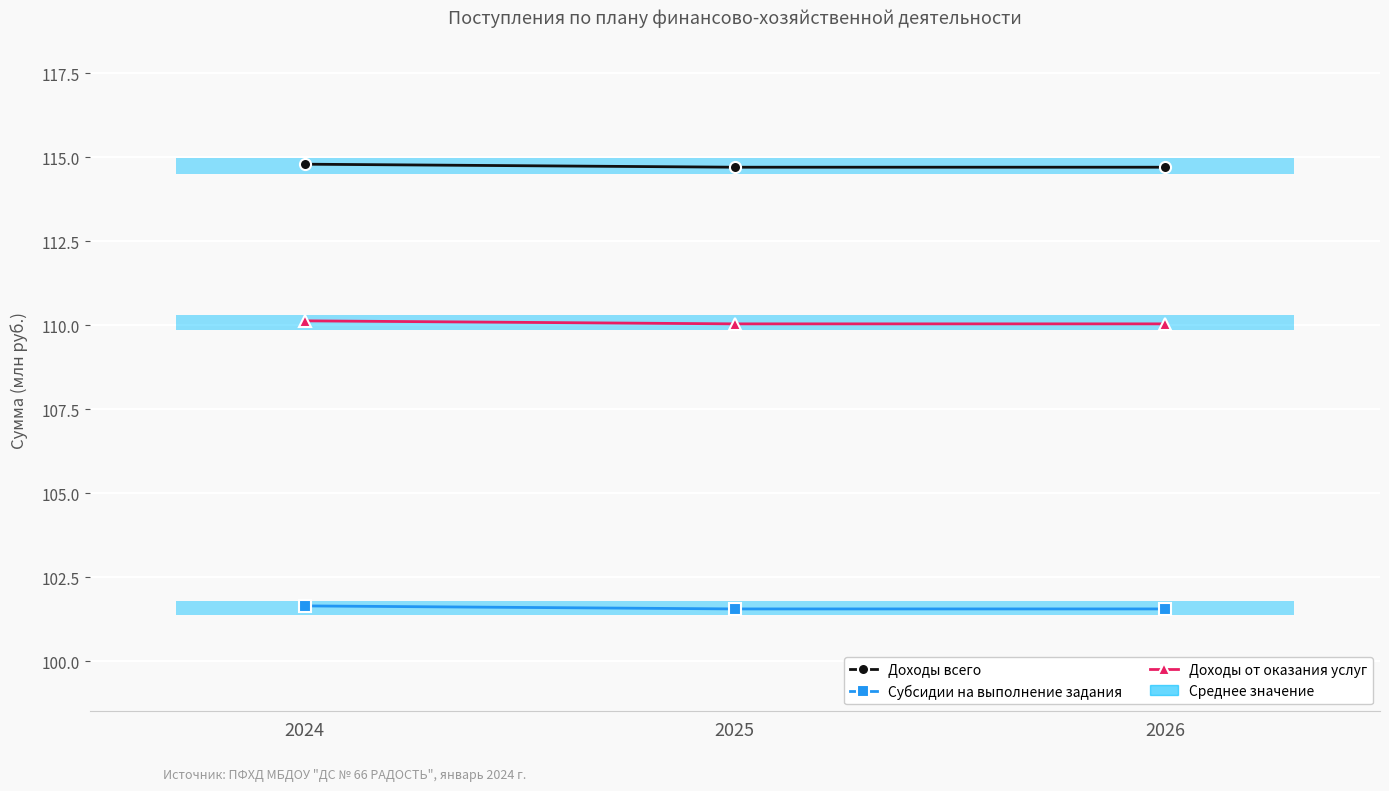

The value of Доходы всего at 2026 is 44.8. True or false?

False